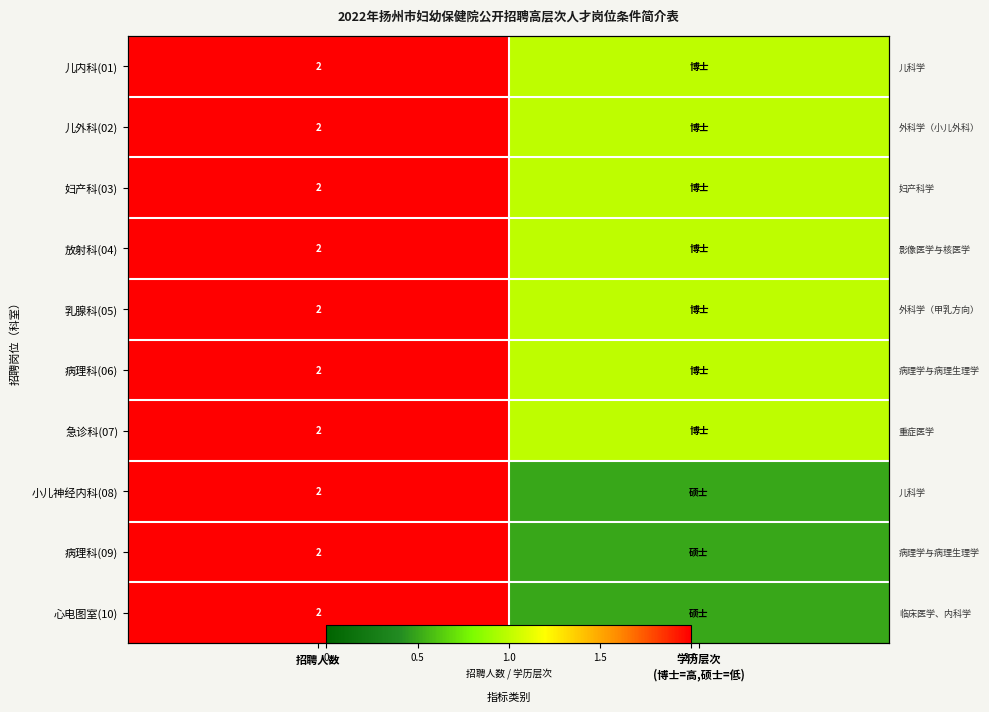

True or false: 妇产科(03) has a value of 1.3 at 招聘人数.

False